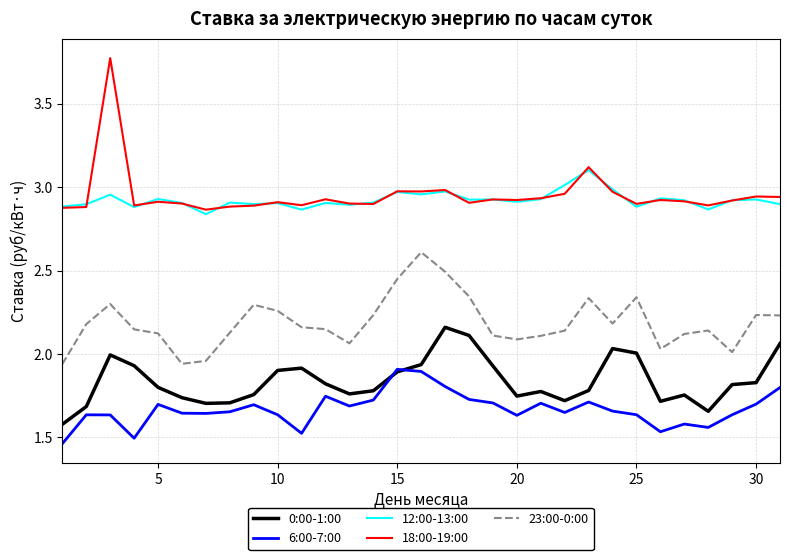

True or false: 18:00-19:00 and 23:00-0:00 intersect in this chart.

False